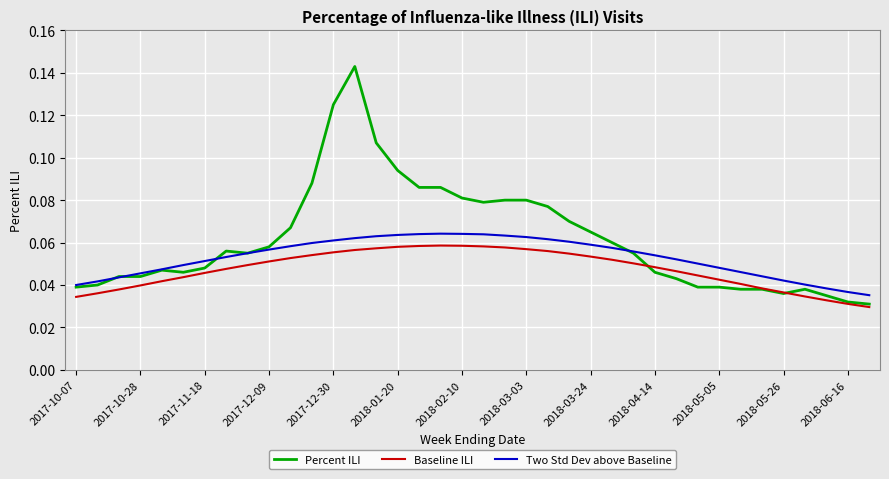

How many lines are shown in the chart?

3